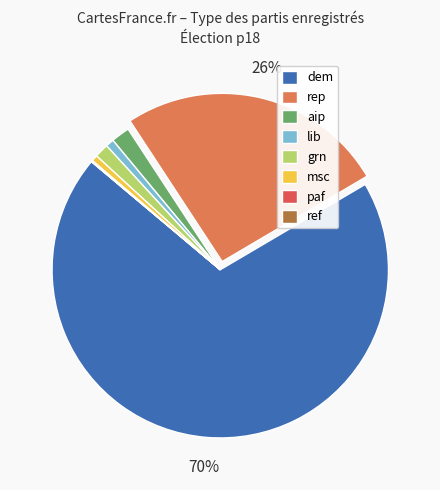

What is the largest slice in the pie chart?

dem